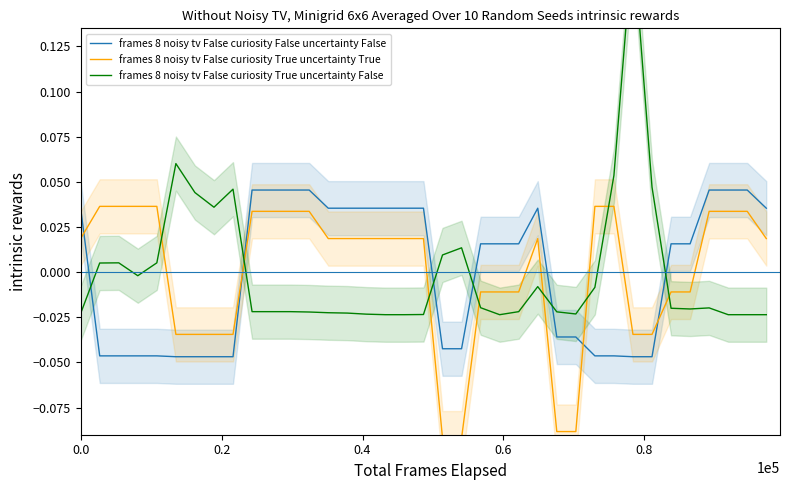

After their last crossing, which series has the higher values: frames 8 noisy tv False curiosity True uncertainty True or frames 8 noisy tv False curiosity False uncertainty False?

frames 8 noisy tv False curiosity False uncertainty False